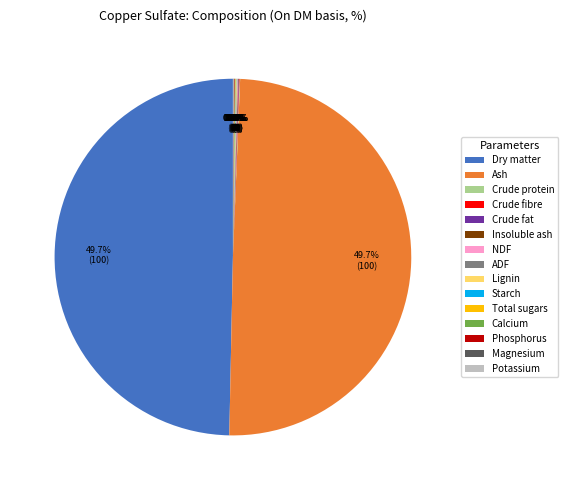

Do Dry matter and Ash together represent more than half of the pie?

Yes